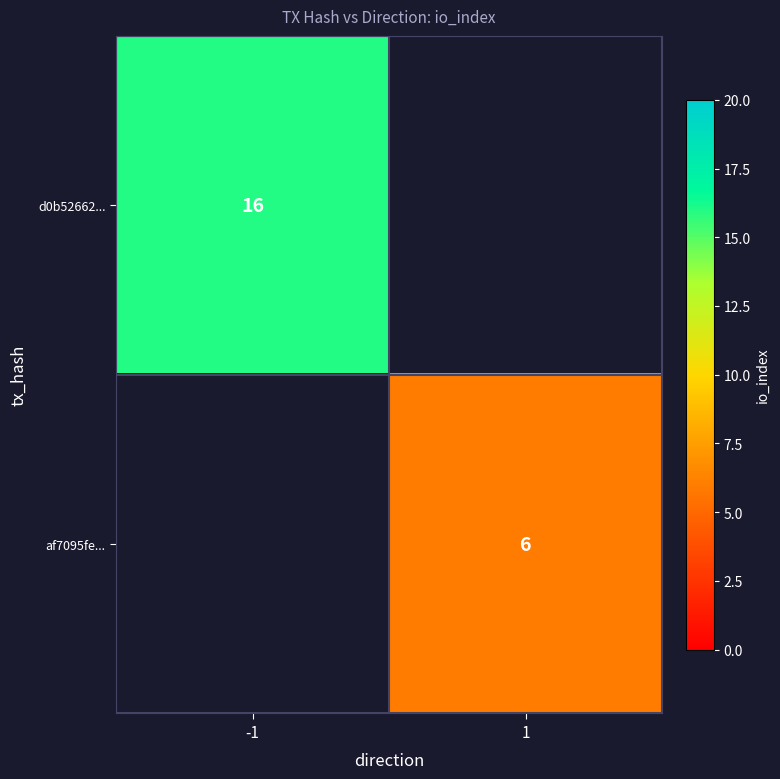

The af7095fe... series shows 6 at 1. True or false?

True